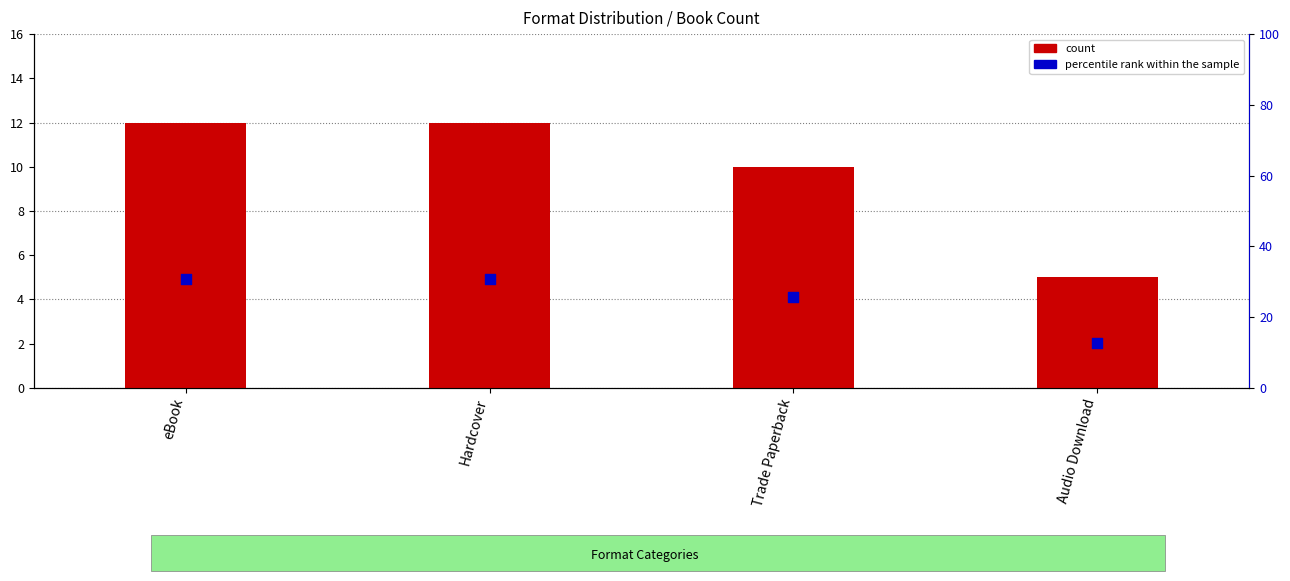

Which series has the largest Y range (max minus min)?

percentile rank within the sample